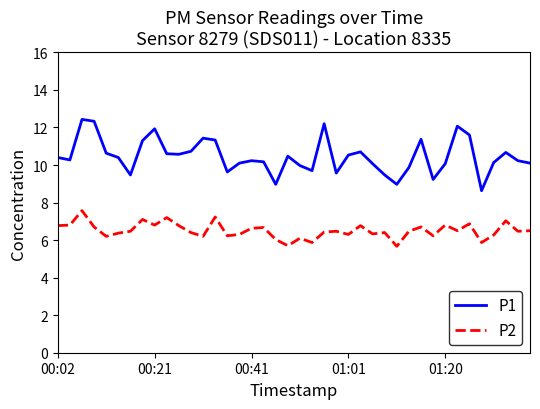

Rank the series by their maximum value, from lowest to highest.

P2, P1